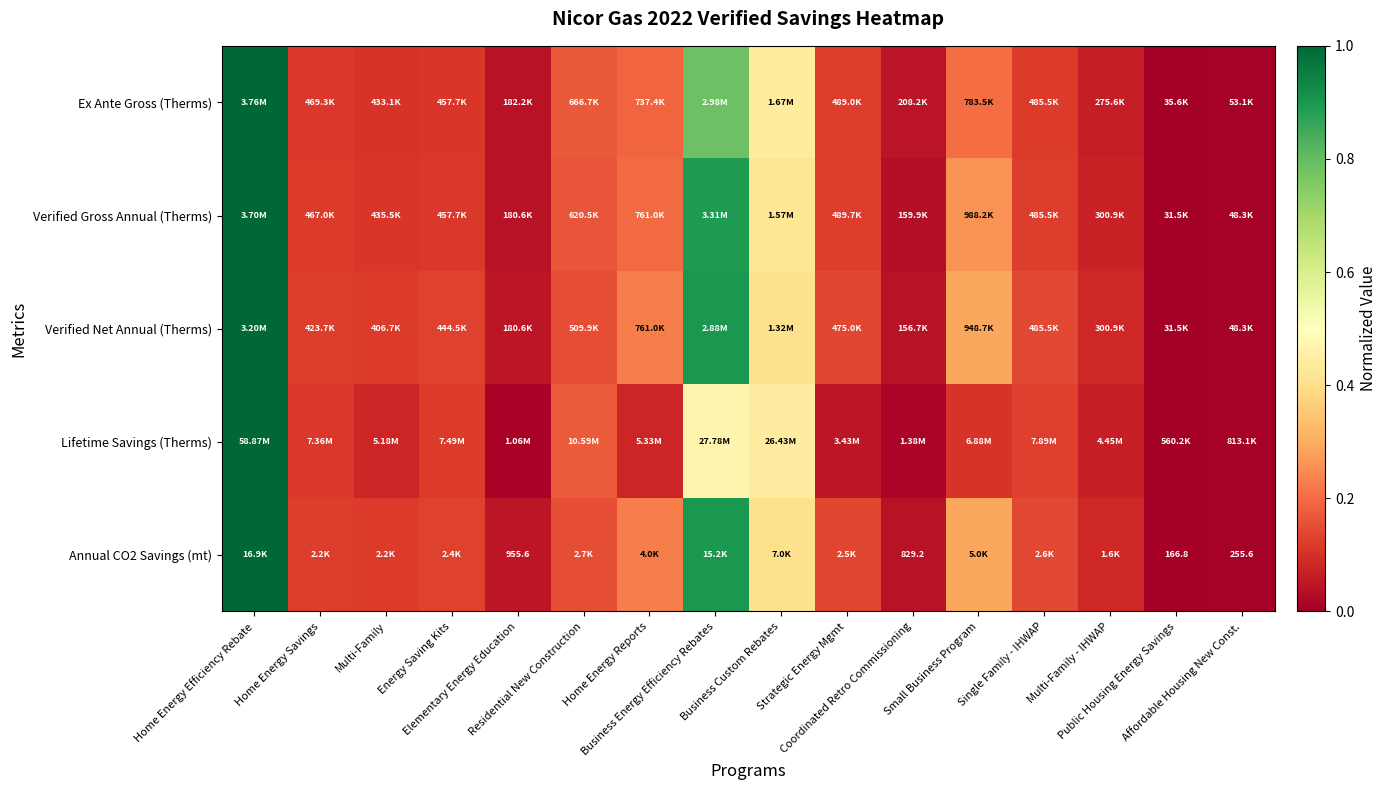

The Ex Ante Gross (Therms) series shows 0.1 at Multi-Family - IHWAP. True or false?

False